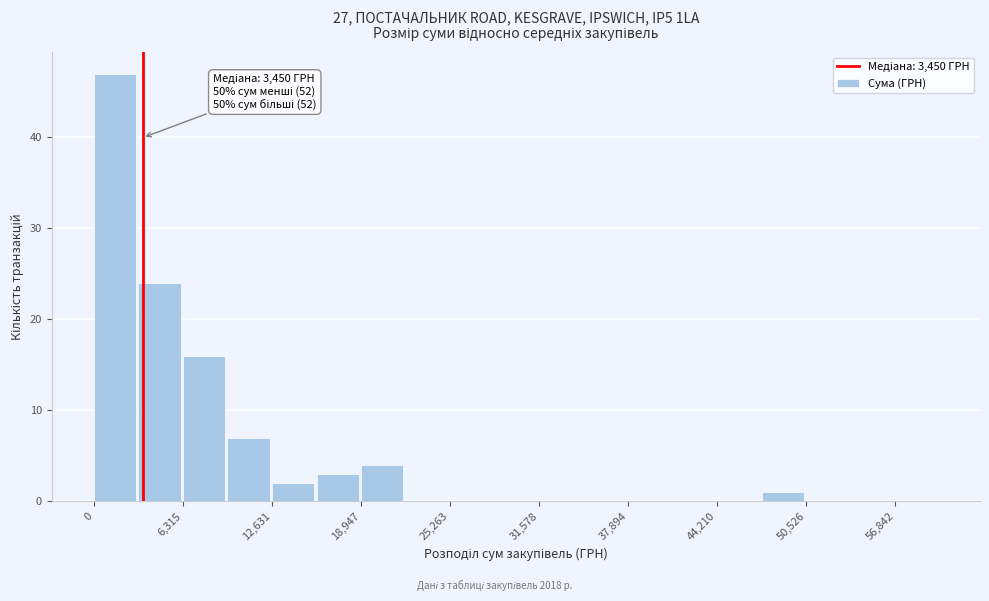

Around what value on the x-axis is the tallest bar? Give the approximate position of its centre, as read against the axis.

2000